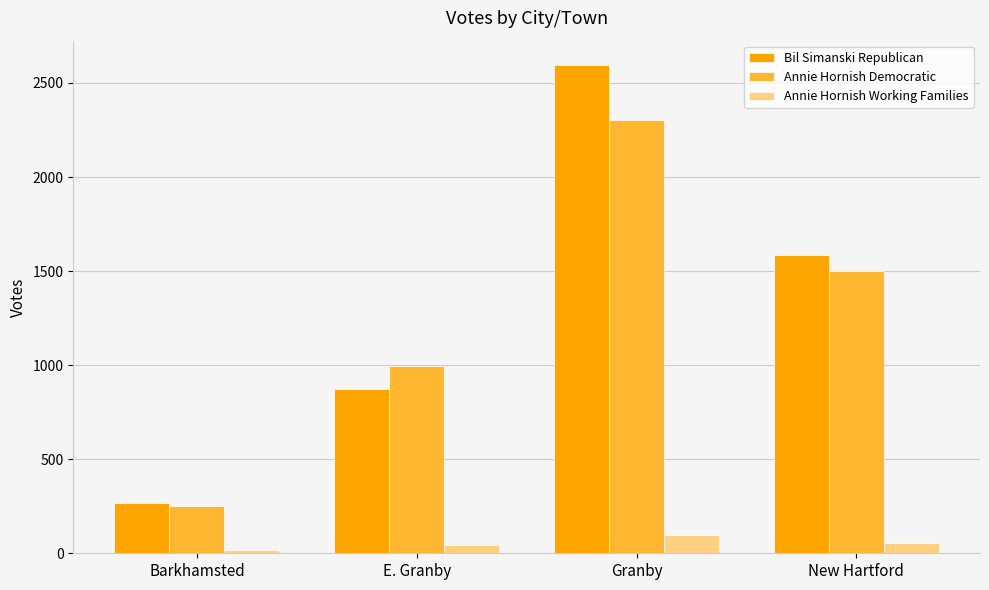

Reading left to right, transcribe all the data shown in this chart.

Bil Simanski Republican: 269	873	2595	1583
Annie Hornish Democratic: 253	996	2303	1498
Annie Hornish Working Families: 15	43	95	56